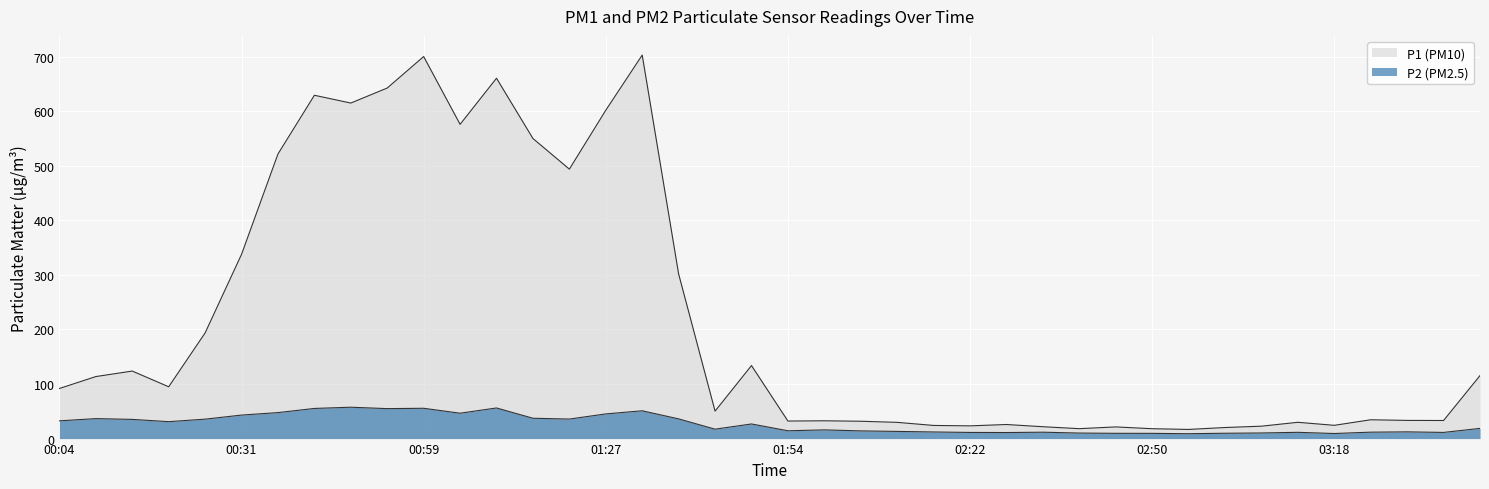

The value of P2 at 03:23 is 11.8. True or false?

True